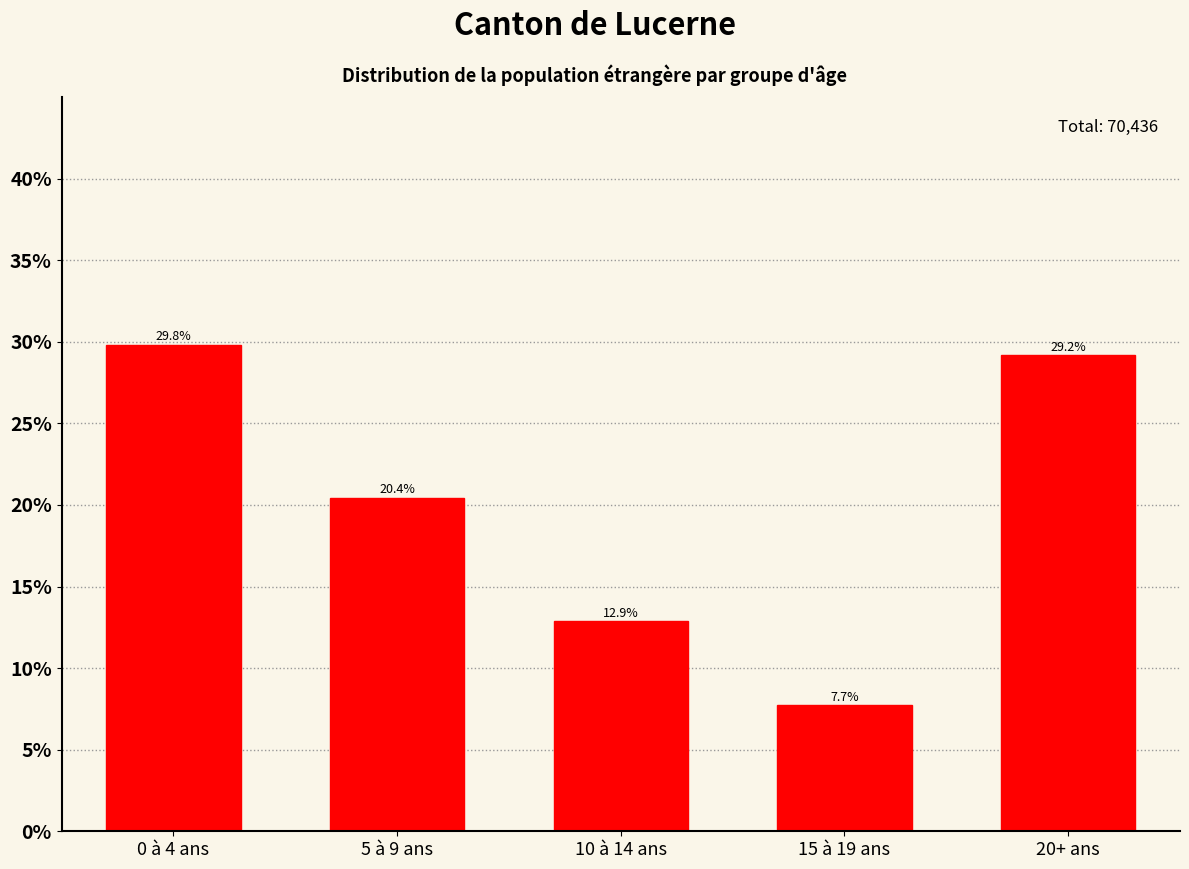

Does the chart contain any negative values?

No